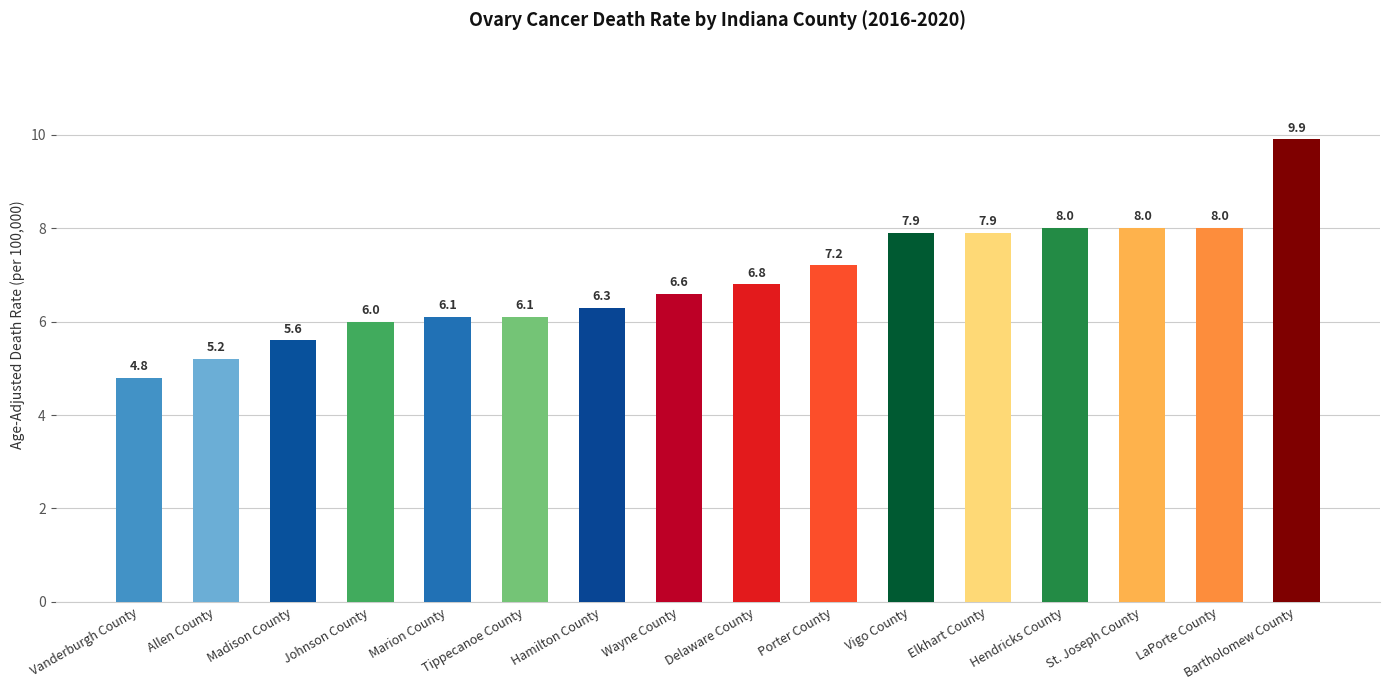

What is the sum of all values?

110.4